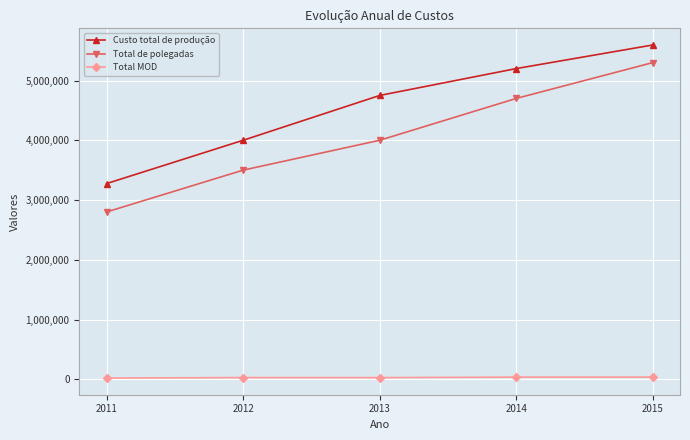

True or false: Total de polegadas and Total MOD intersect in this chart.

False